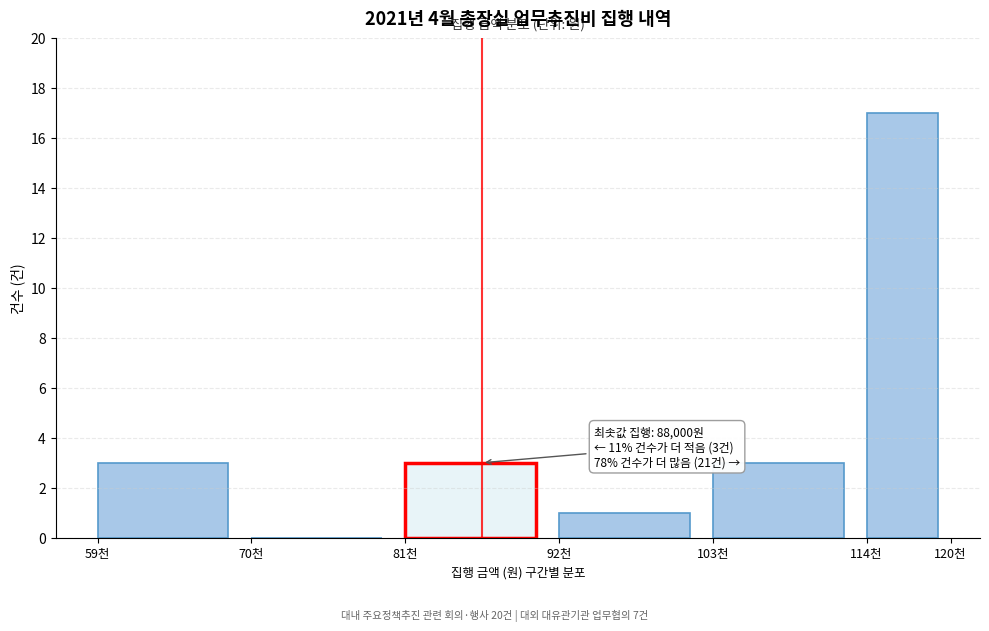

Reading left to right, extract all data points from this chart.

59천=3	70천=0	81천=3	92천=1	103천=3	114천=17